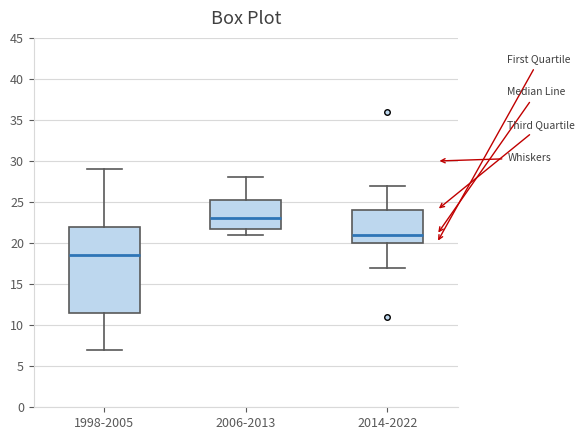

Where does the lower whisker of the box for 1998-2005 end on the y-axis? The values are not printed on the chart, so give them approximately, as read against the axis.

7.0